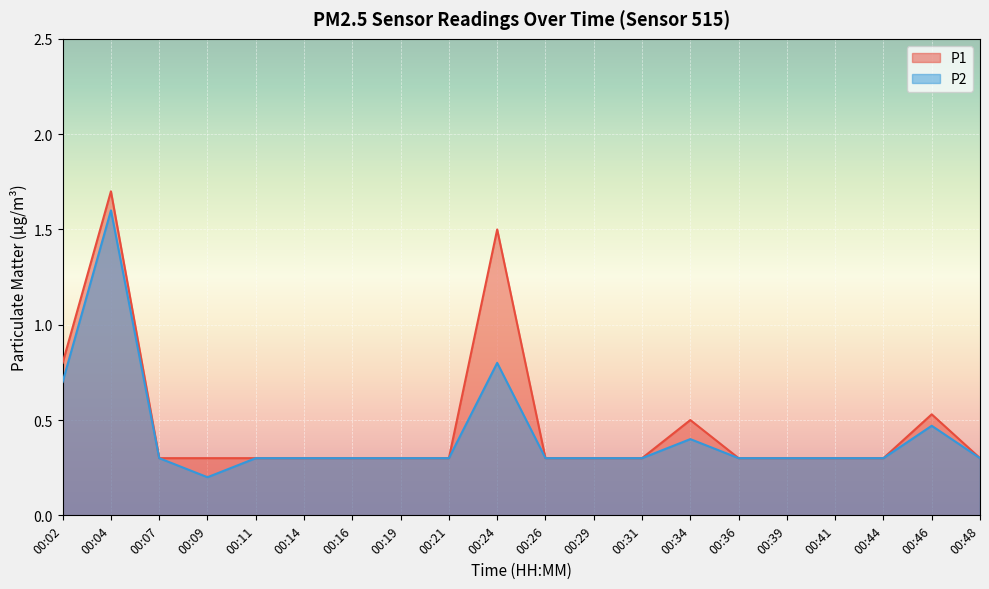

What is the sum of all P2 values?

8.4